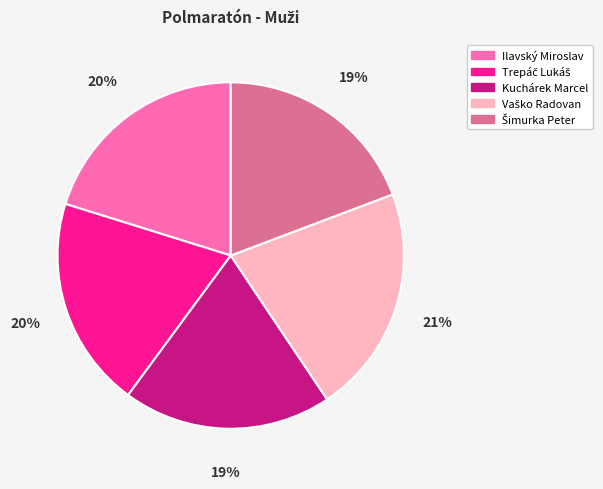

Does Ilavský Miroslav represent more than half of the total?

No